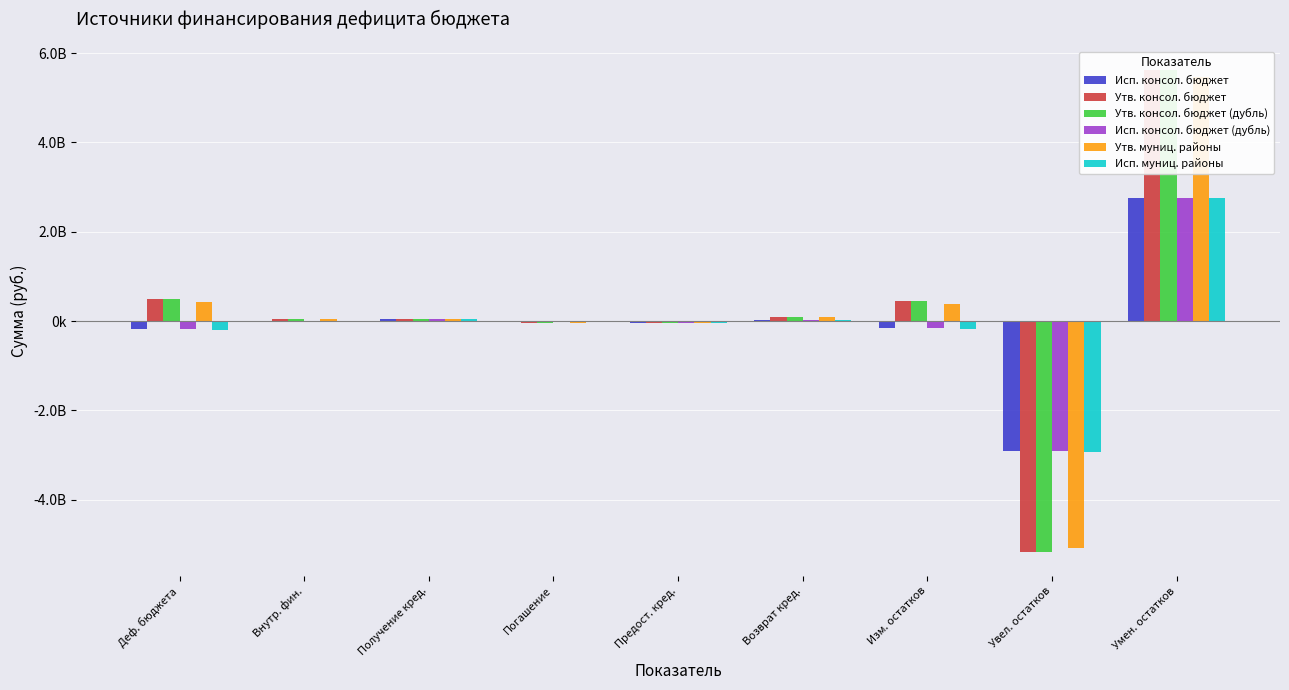

At how many categories does at least one series exceed -500228414?

8